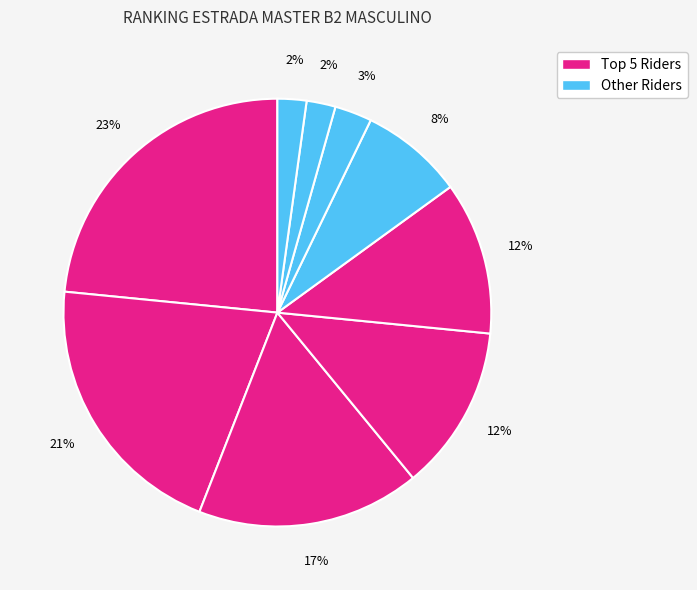

Which category has the biggest portion of the pie?

Marcos Souza Costa